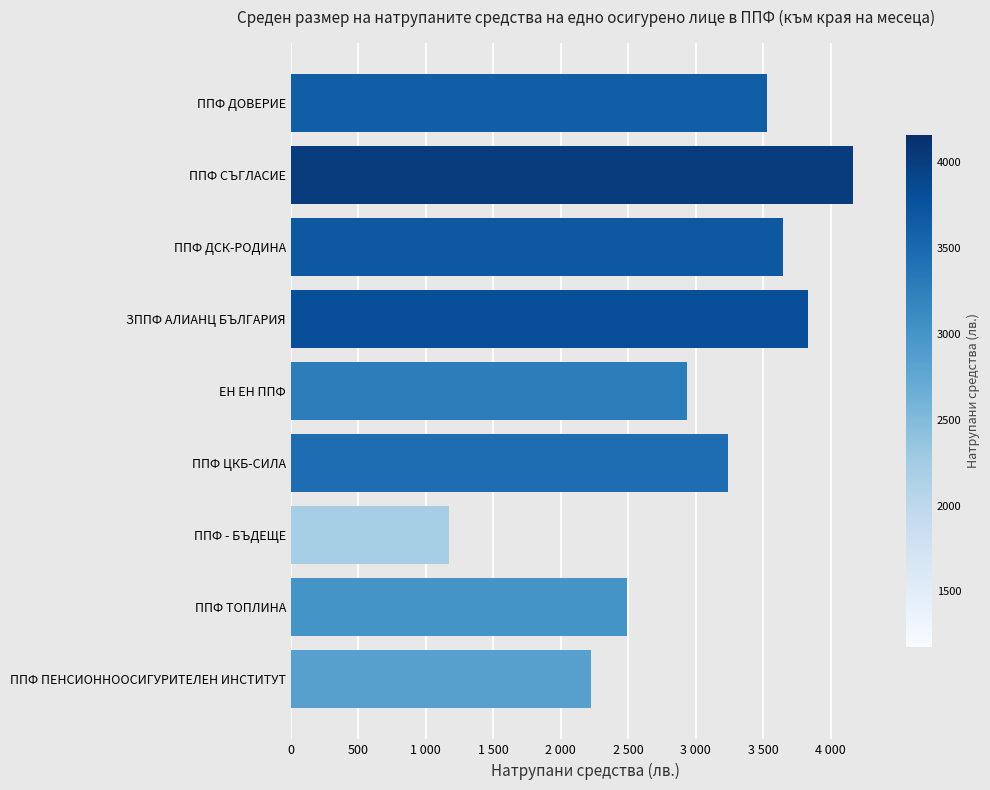

Are the bars horizontal?

Yes